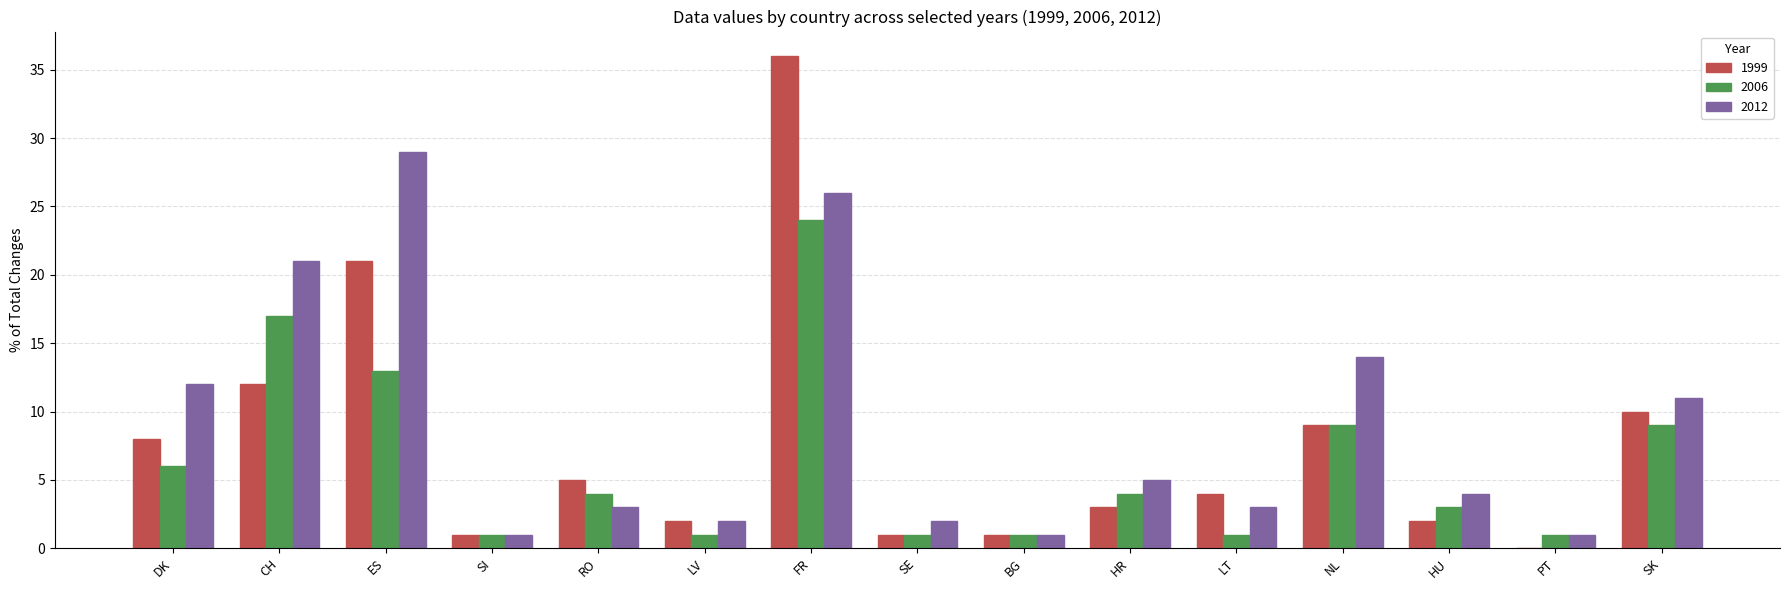

What is the sum of all 1999 values?

115